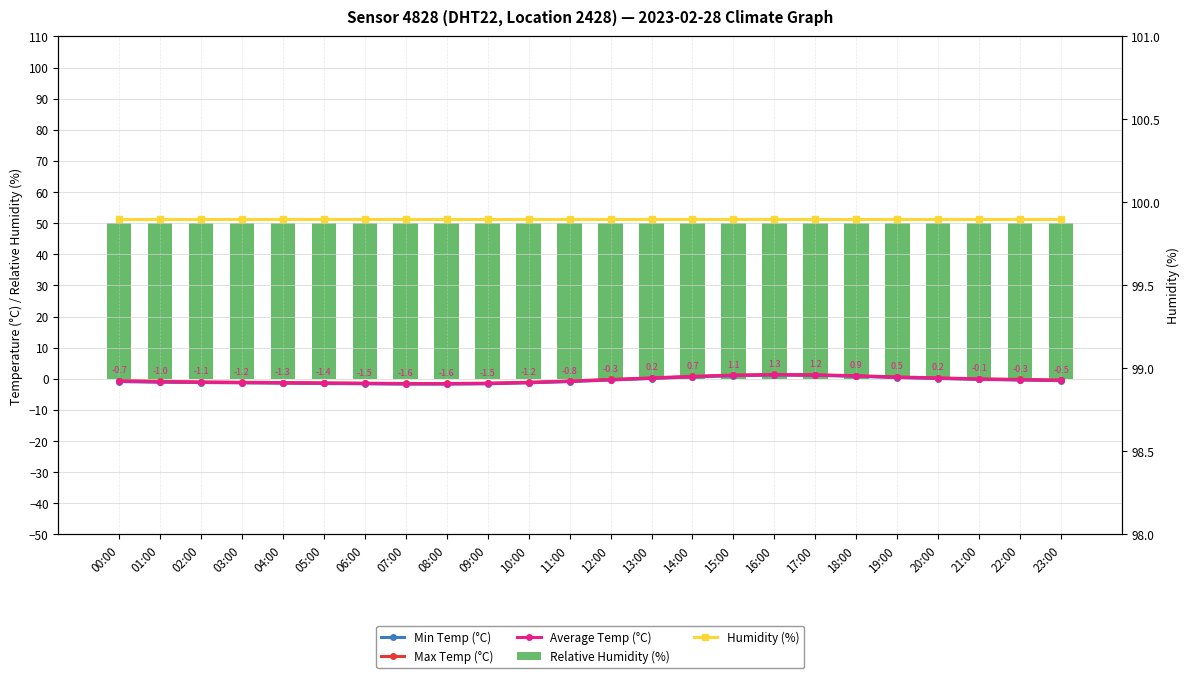

What is the difference between the second highest and minimum values in the Min Temp (°C) series?

2.8